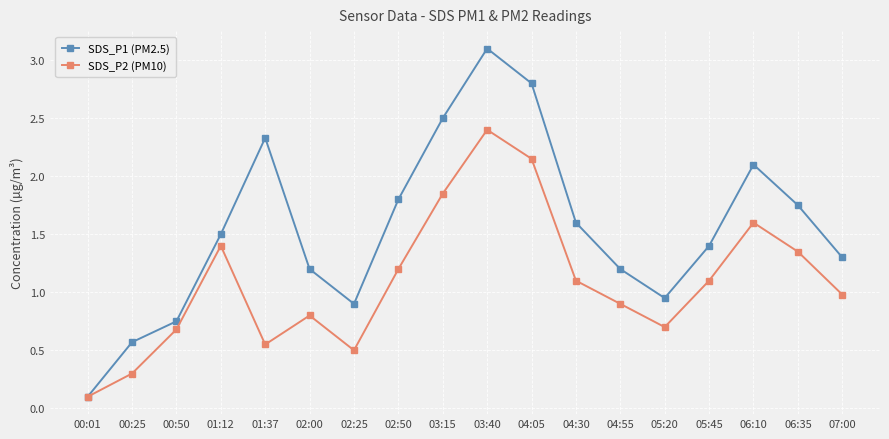

At which category is the sum across all series the highest?

03:40